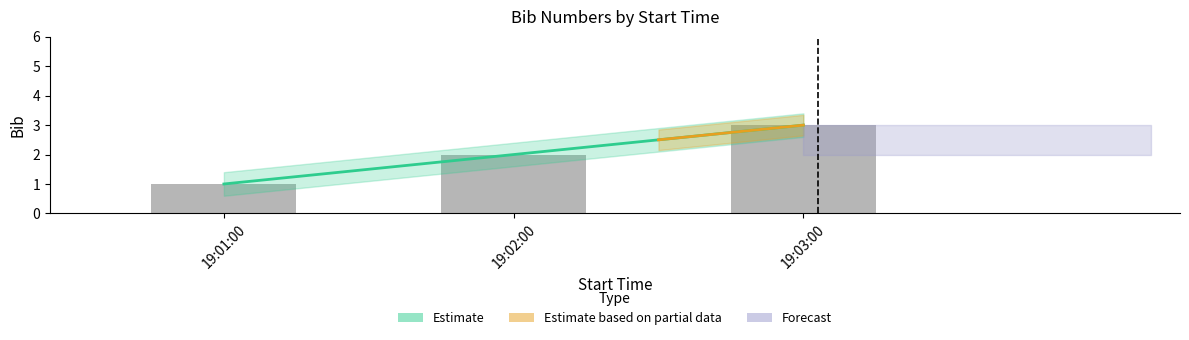

Reading left to right, transcribe all the data shown in this chart.

1	1	2	2	3	3